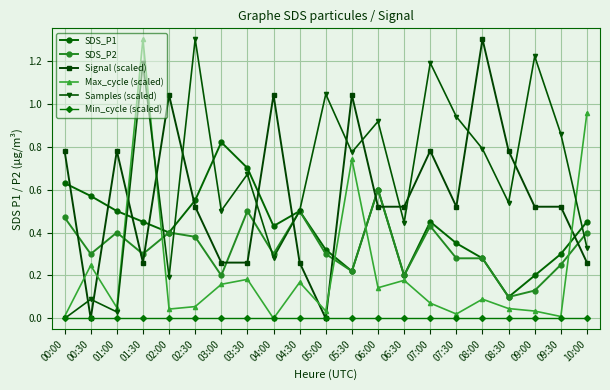

Where is the first local minimum for Samples (scaled)?

01:00